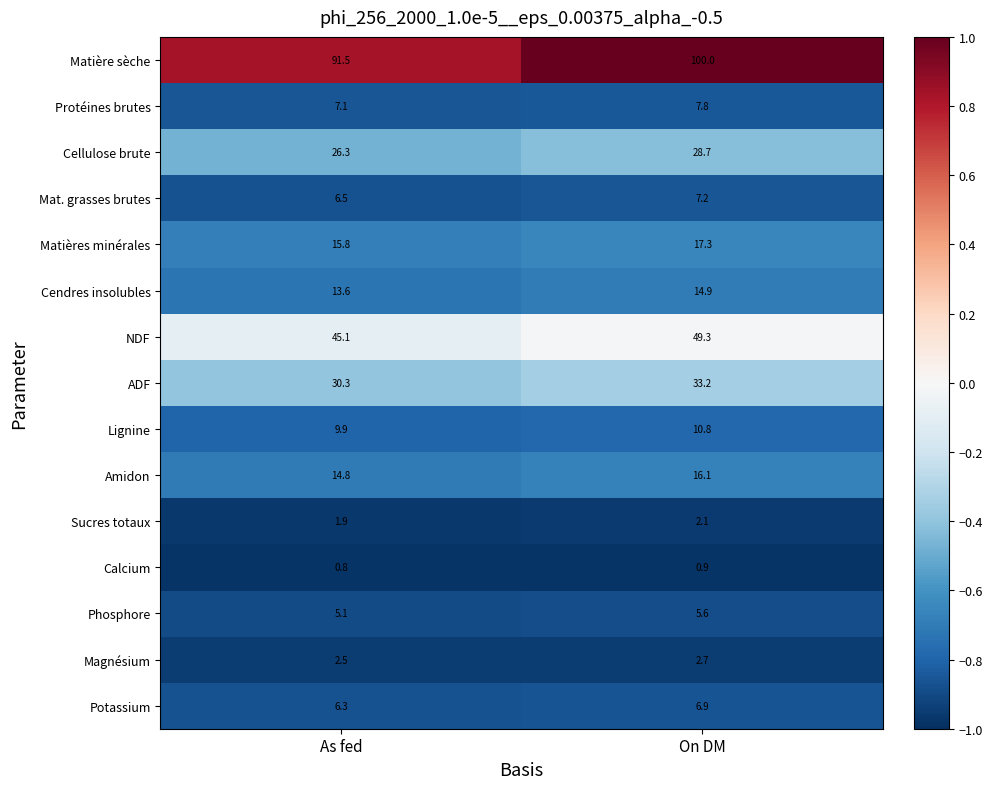

What is the sum of all Magnésium values?

5.2